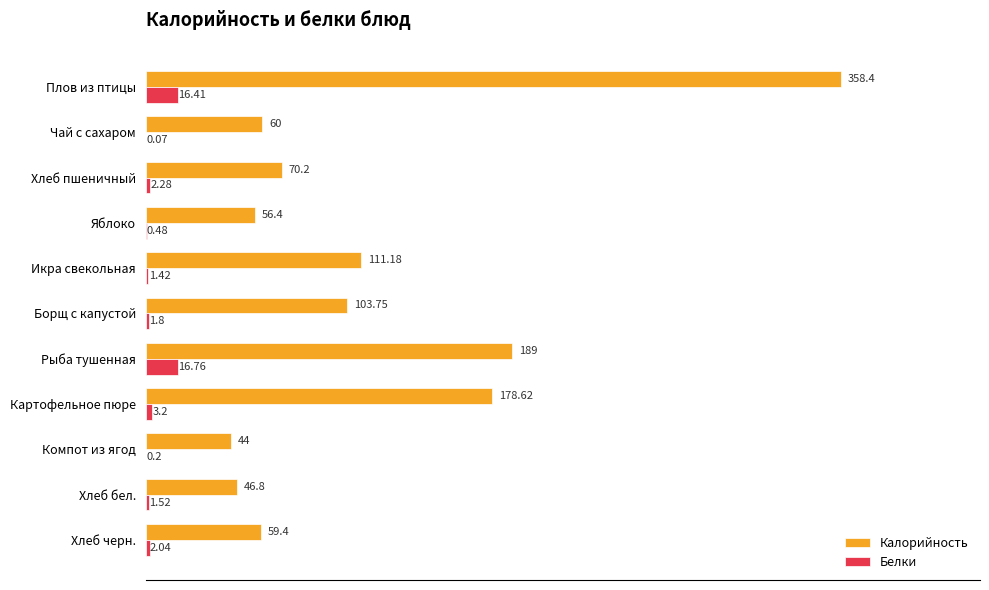

Which series has the largest total across all categories?

Калорийность